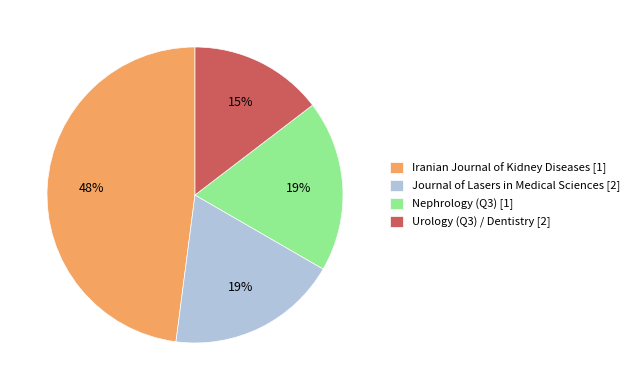

To the nearest percent, what is the difference between the largest and smallest slice percentages?

33%